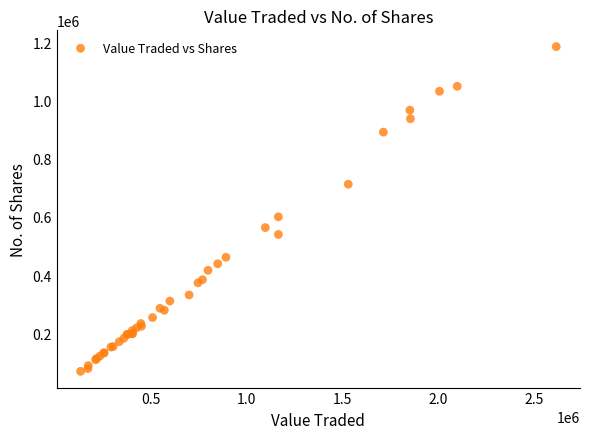

What Y value in the scatter plot is closest to 627309?

600127